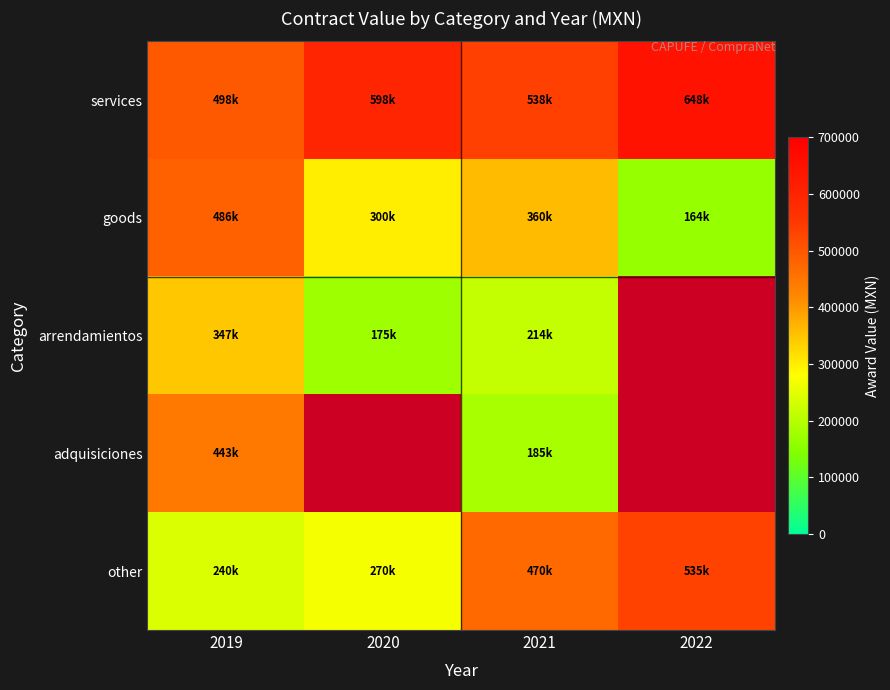

How many data points in goods are less than 359679?

2